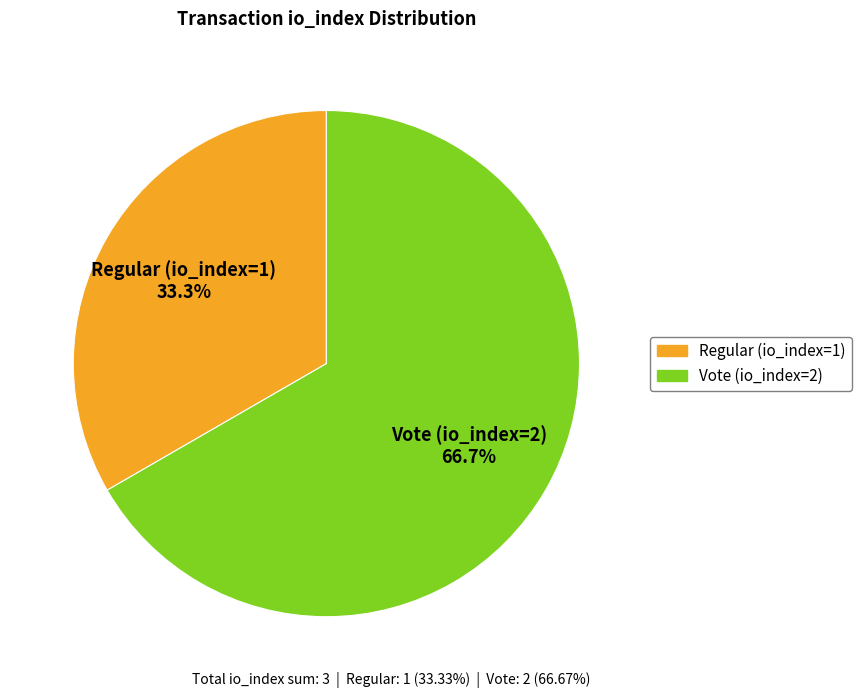

To the nearest percent, what portion does Vote (io_index=2) represent?

67%